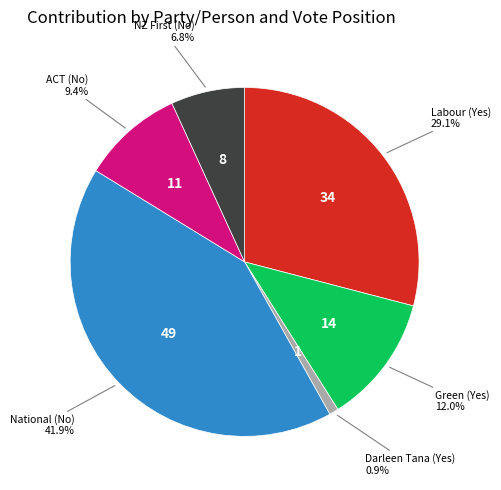

How much of the chart is everything except Green (Yes)?

88.0%